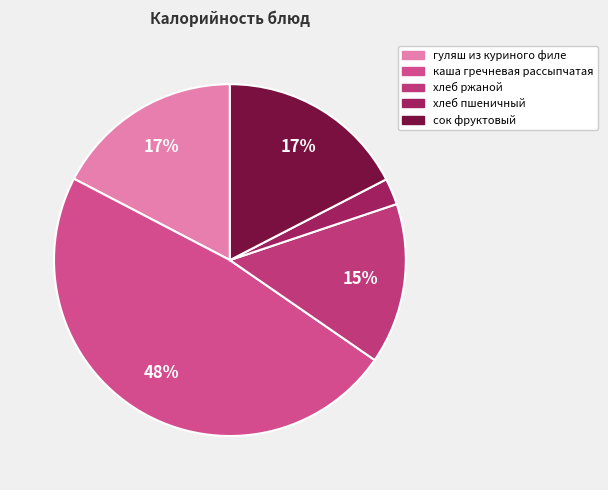

Combined, do хлеб ржаной and гуляш из куриного филе account for over 50%?

No